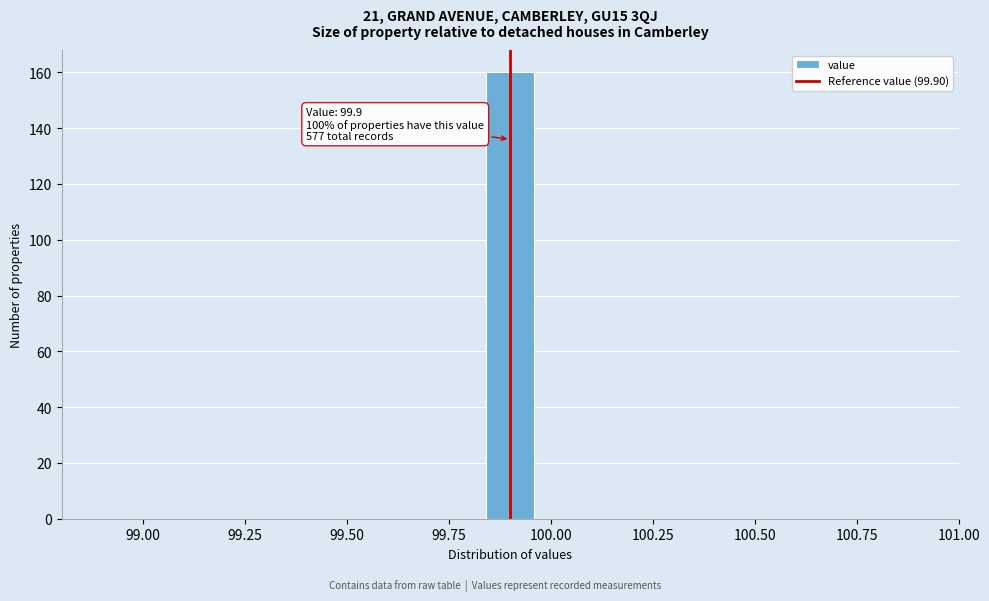

Read against the x-axis, roughly where is the centre of the tallest bar?

99.90